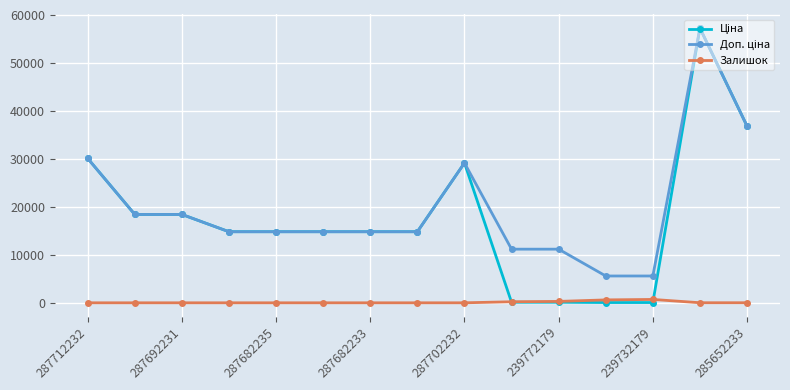

What is the maximum value for Ціна?

57258.0